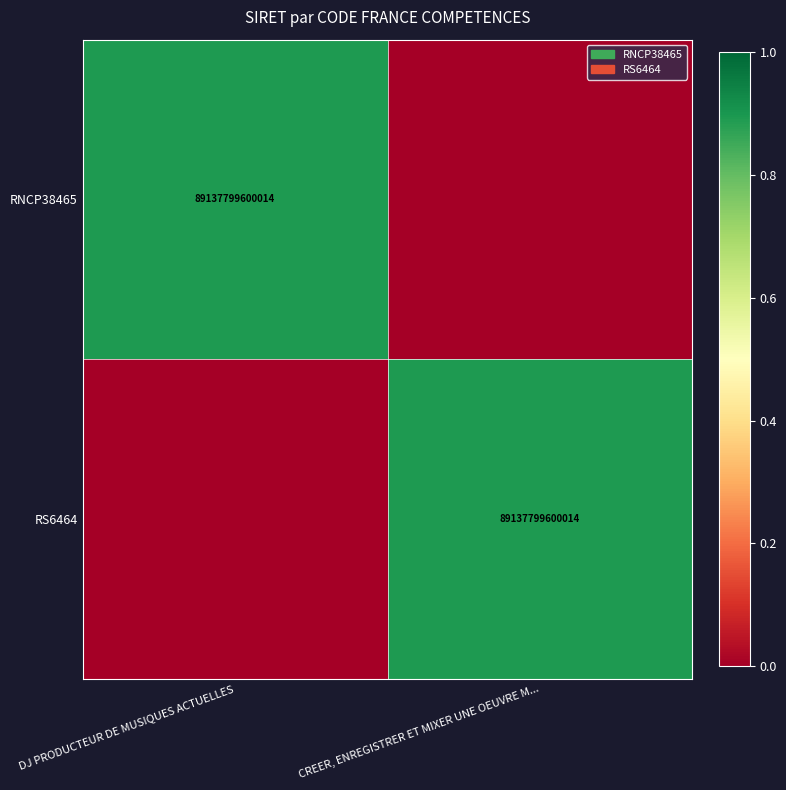

True or false: RS6464 has a value of 89137799600014 at CREER, ENREGISTRER ET MIXER UNE OEUVRE M....

True